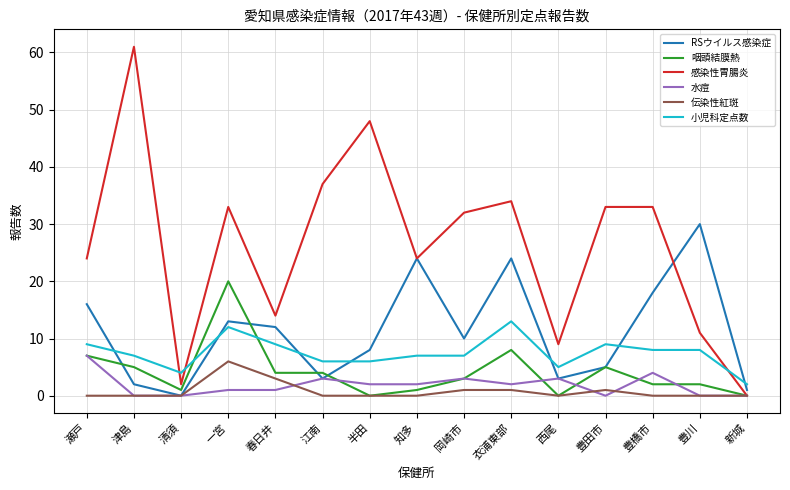

What is the highest value of the 伝染性紅斑 series?

6